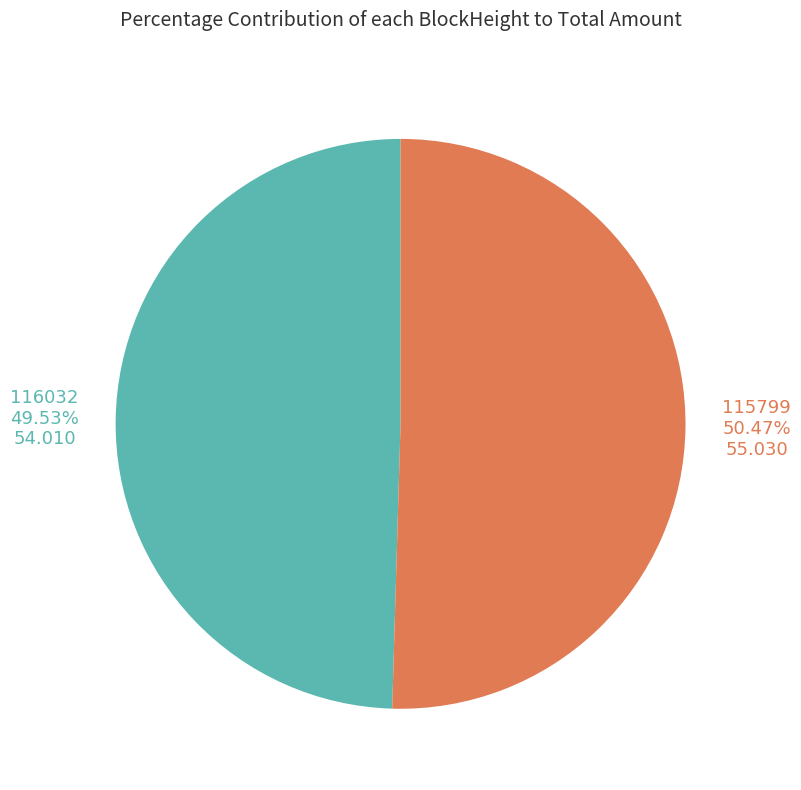

Which slice represents more than half of the pie?

115799